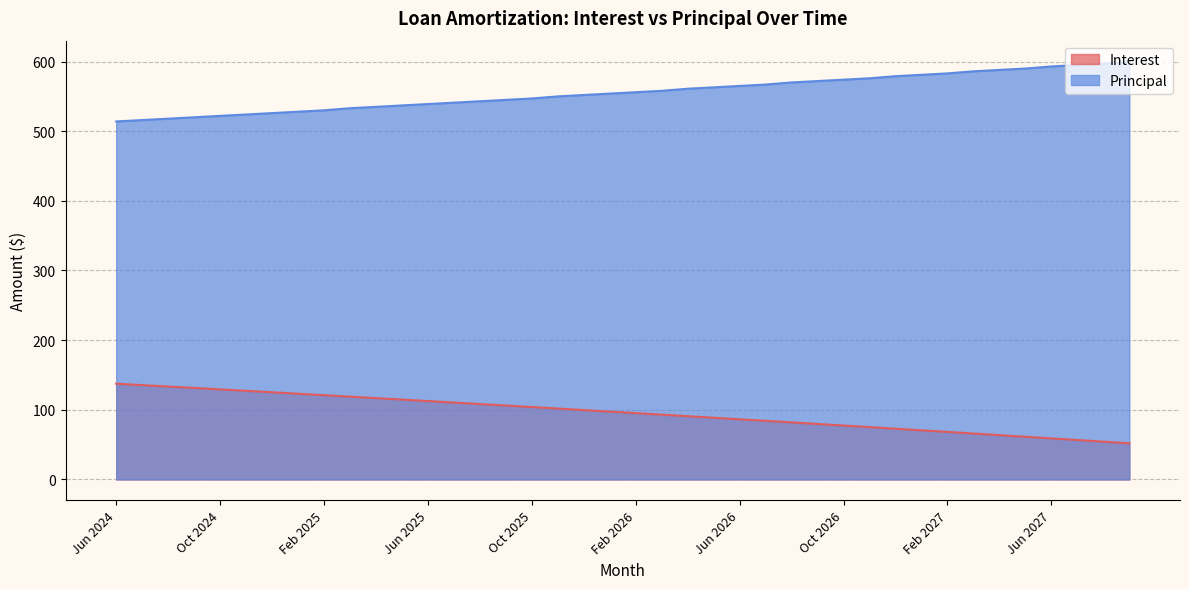

Is the value of Principal at Nov 2026 greater than the value of Interest at Jun 2026?

Yes